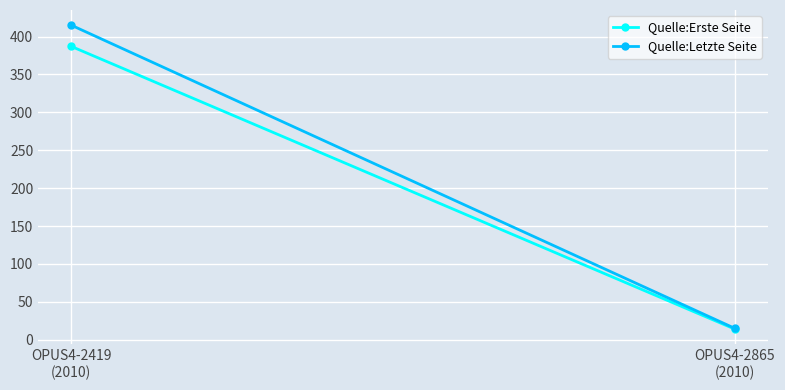

What is the value of the Quelle:Erste Seite point at the 1st from the left?

387